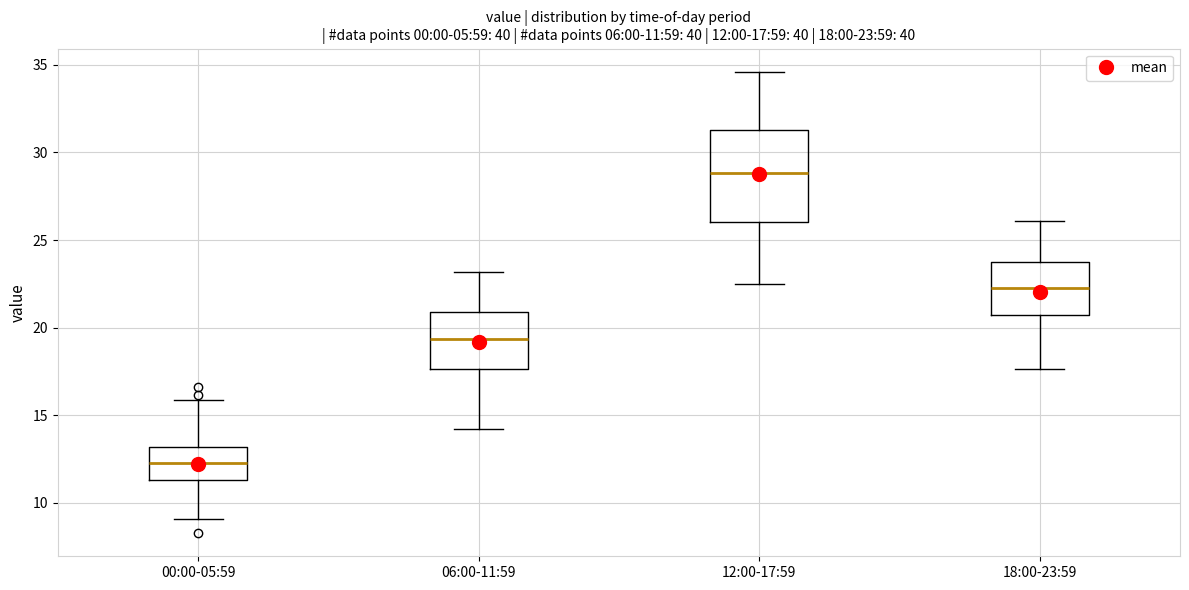

Comparing the boxes themselves (not the whiskers), which one is the tallest?

12:00-17:59